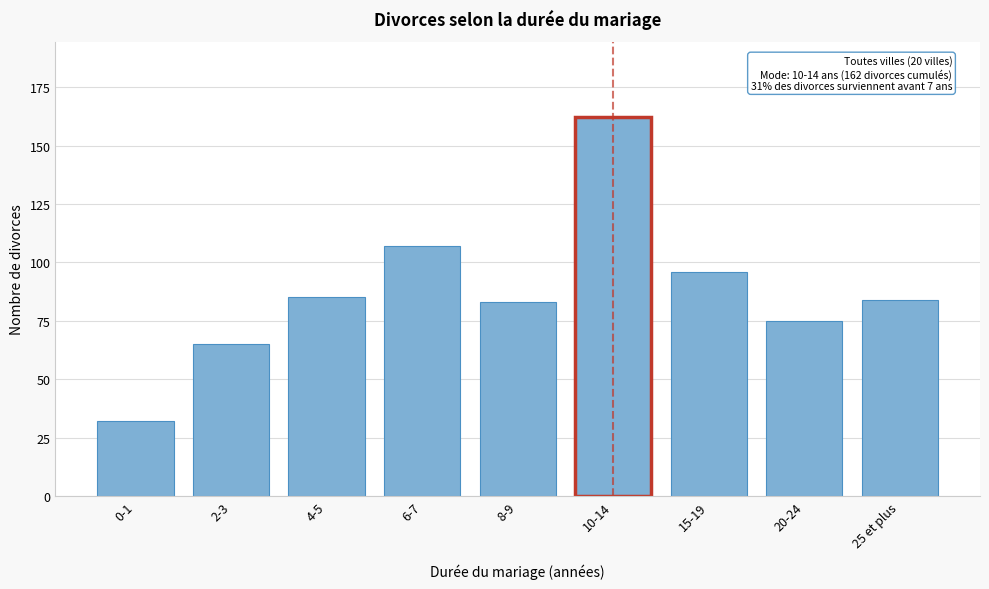

Reading left to right, what are all the values shown in this chart?

32	65	85	107	83	162	96	75	84